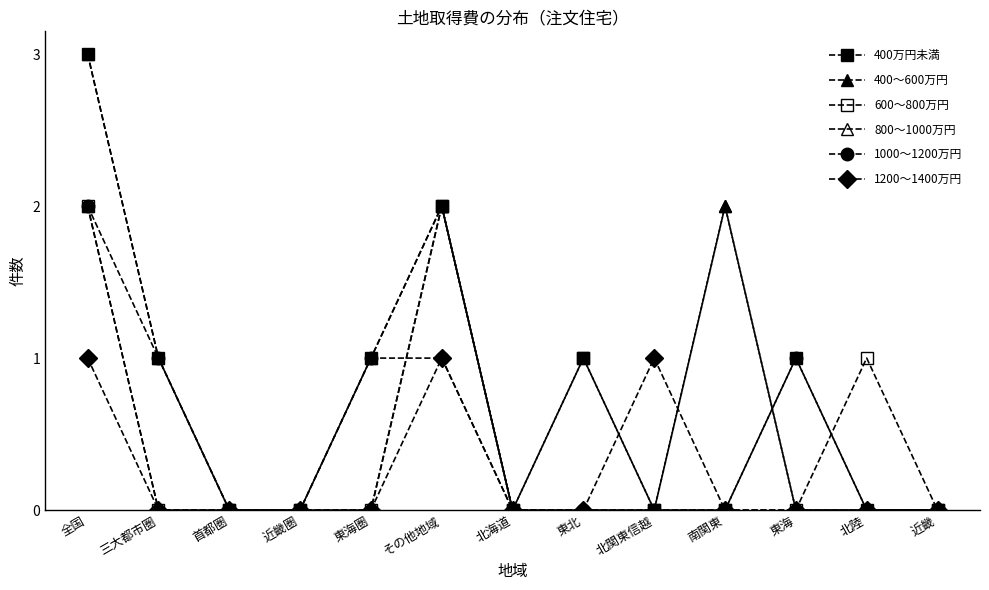

Count the number of categories in the chart.

13